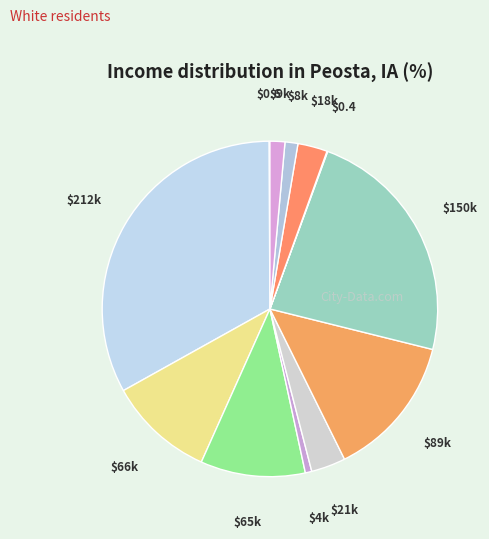

Which category has the biggest portion of the pie?

$212k